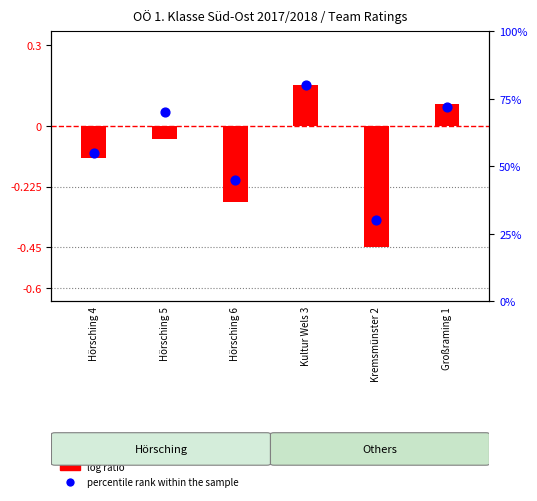

What are all the series names shown in the legend?

log ratio, percentile rank within the sample